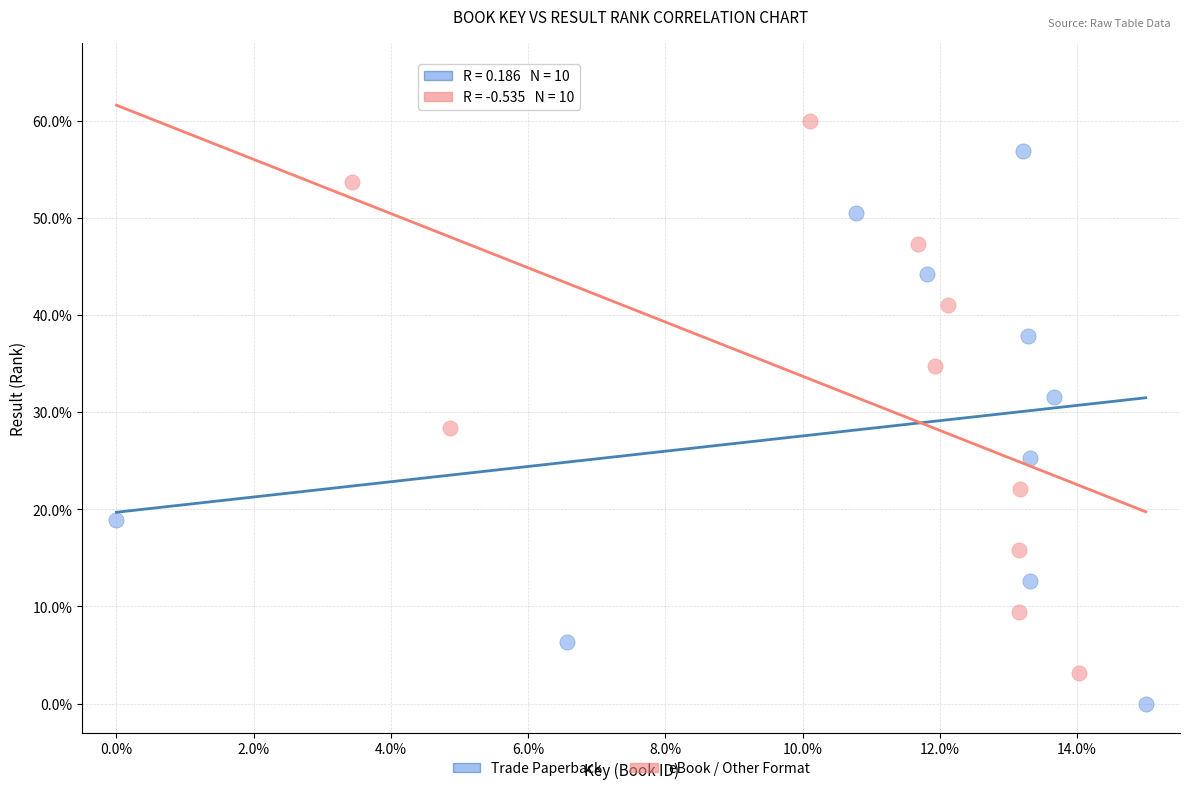

Which series contains the lowest Y value?

Trade Paperback